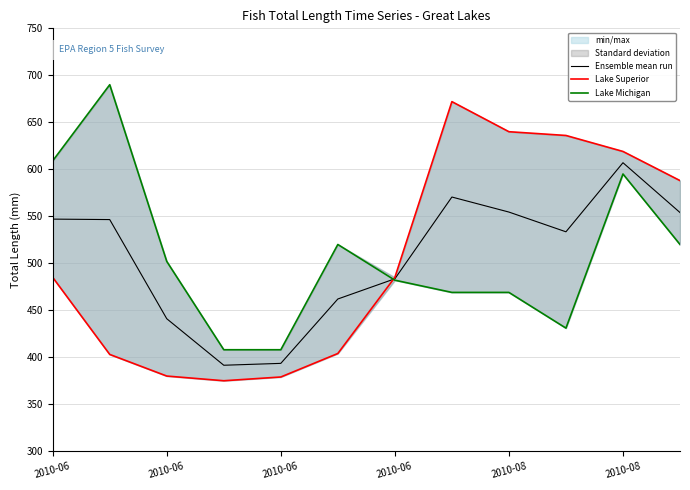

Between 2010-08 and 2010-06, which is larger?

2010-08